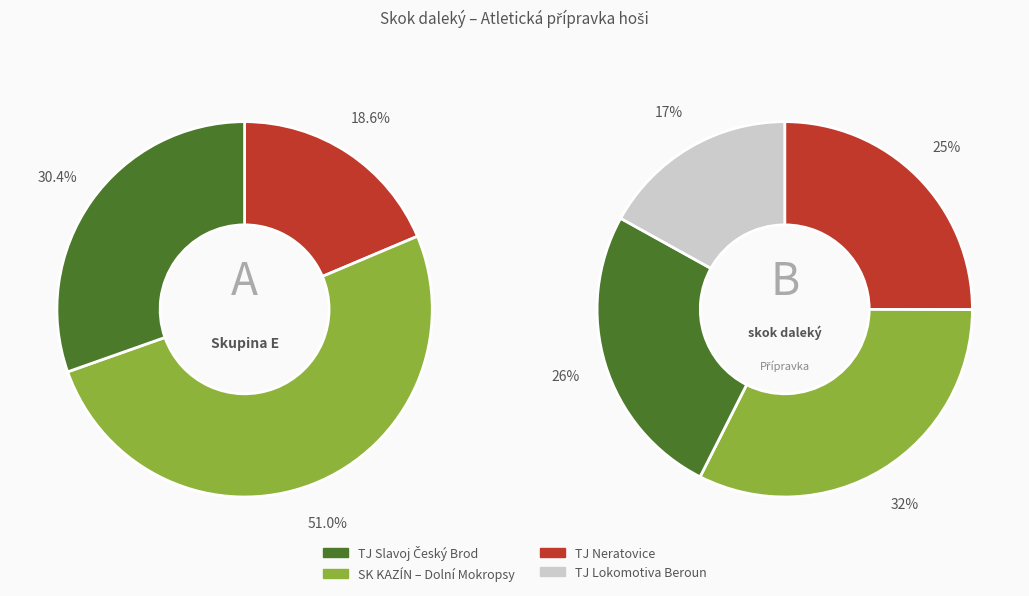

Is there any slice that represents more than half of the pie?

No